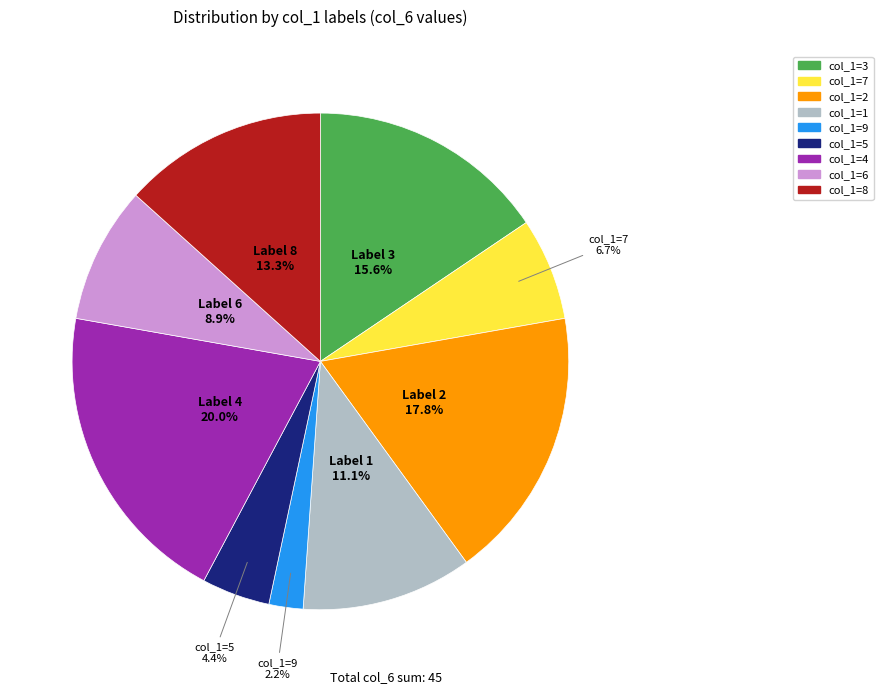

How many segments does this pie chart have?

9